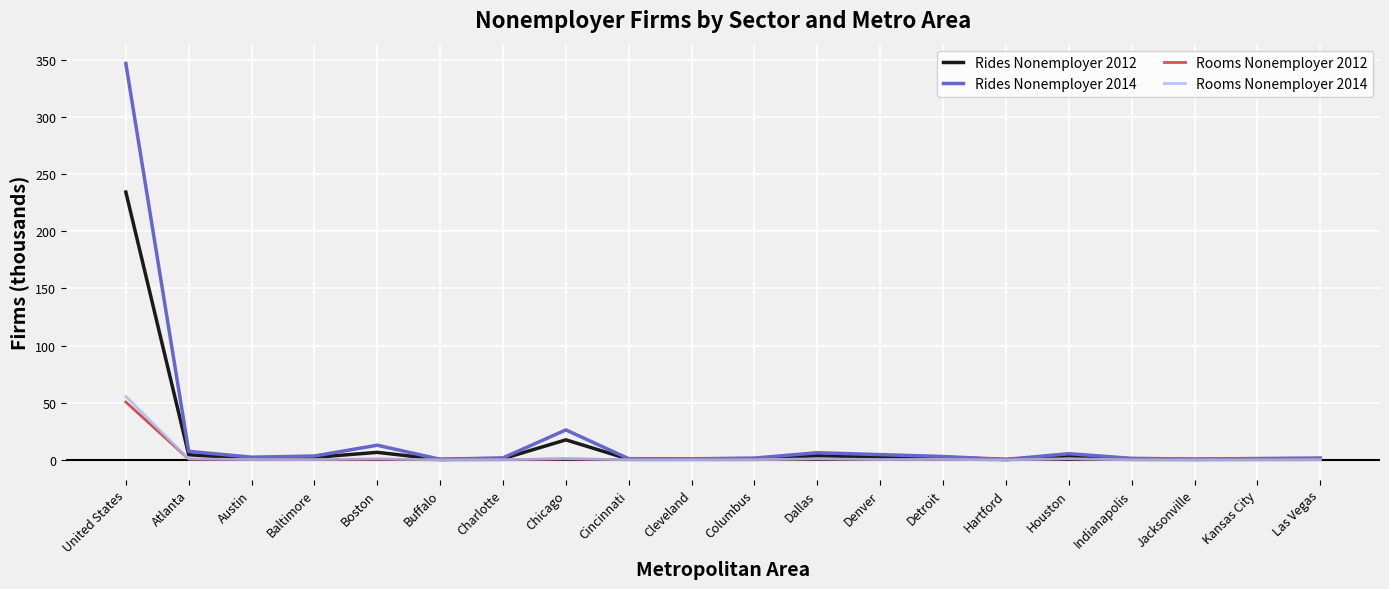

At which category is the sum across all series the highest?

United States